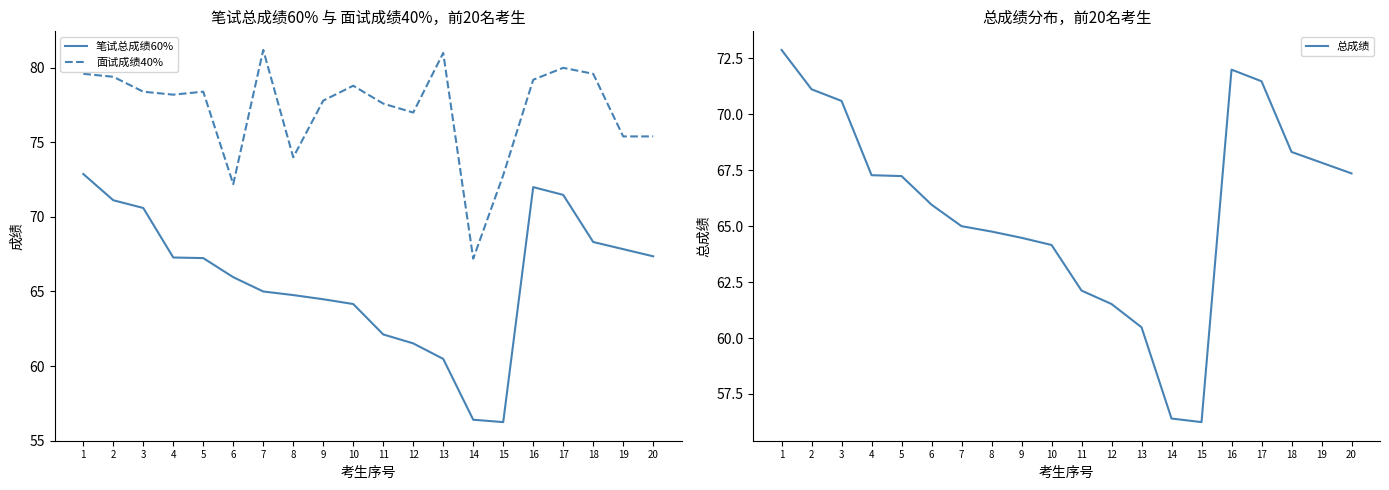

What is the difference between the second highest and minimum values in the 面试成绩40% series?

13.8